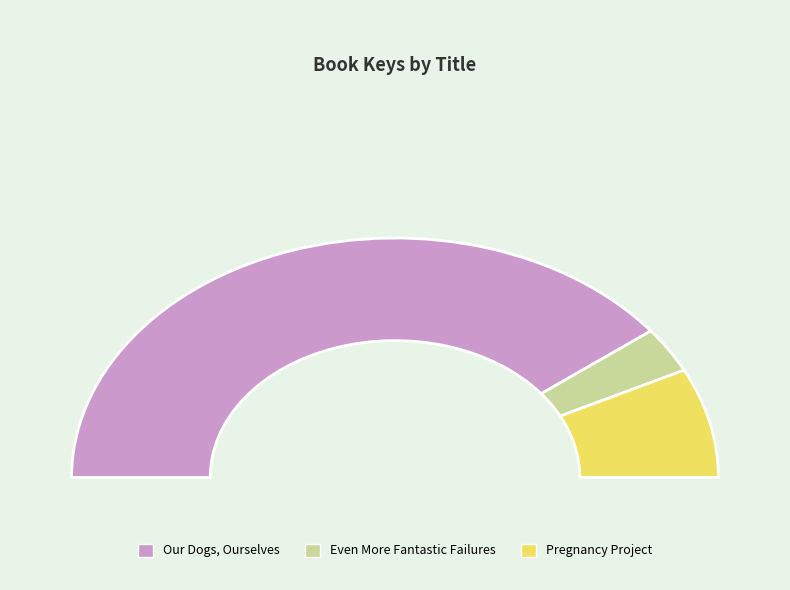

Which category has the biggest portion of the pie?

Our Dogs, Ourselves